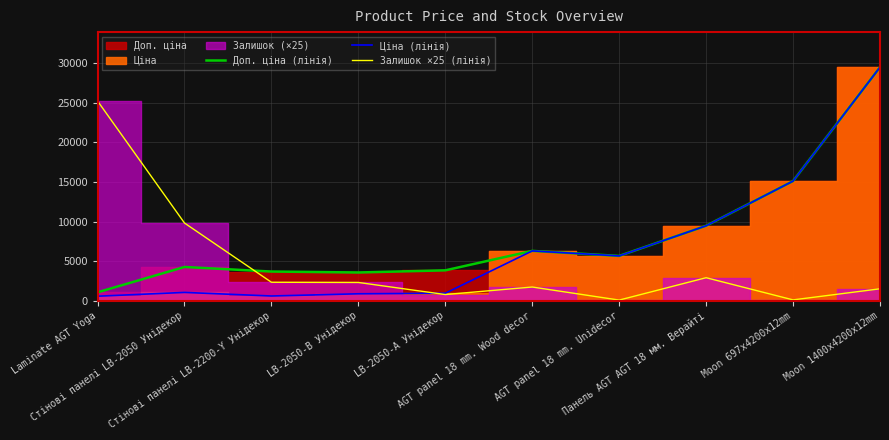

What position from the right is Moon 697x4200x12mm?

2